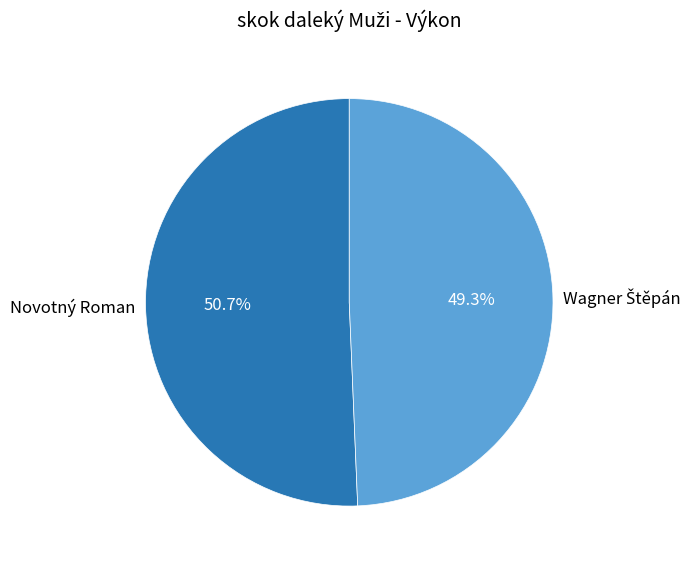

What percentage is the Novotný Roman slice, to the nearest percent?

51%